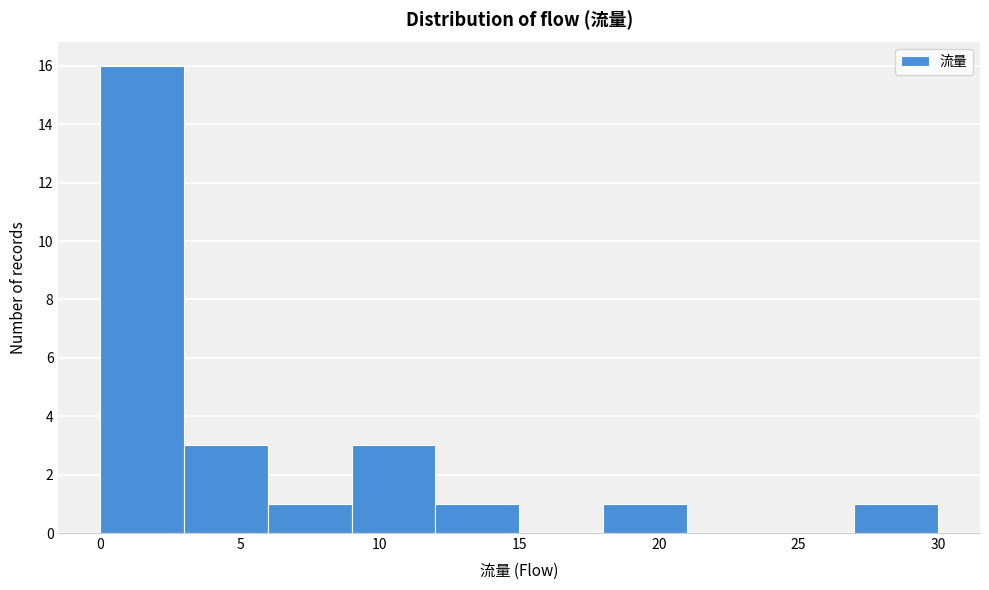

Reading left to right, transcribe this chart: for each bar, give the range it covers on the x-axis and its height. The values are not printed on the chart, so give them approximately, as read against the axis.

0 to 3: 16
3 to 6: 3
6 to 9: 1
9 to 12: 3
12 to 15: 1
15 to 18: 0
18 to 21: 1
21 to 24: 0
24 to 27: 0
27 to 30: 1